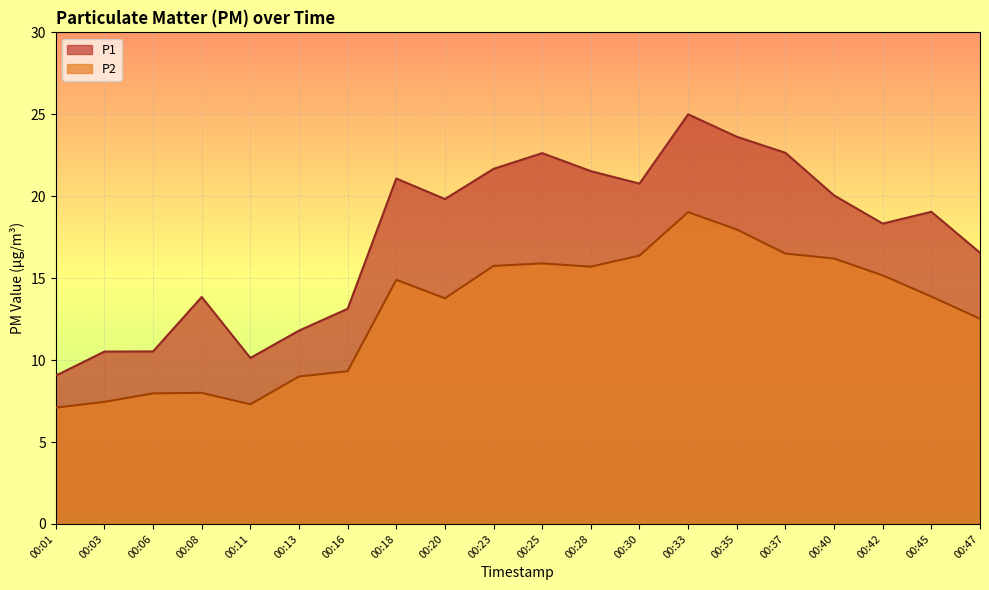

What is the value of the P2 point at the 12th from the left?

15.7